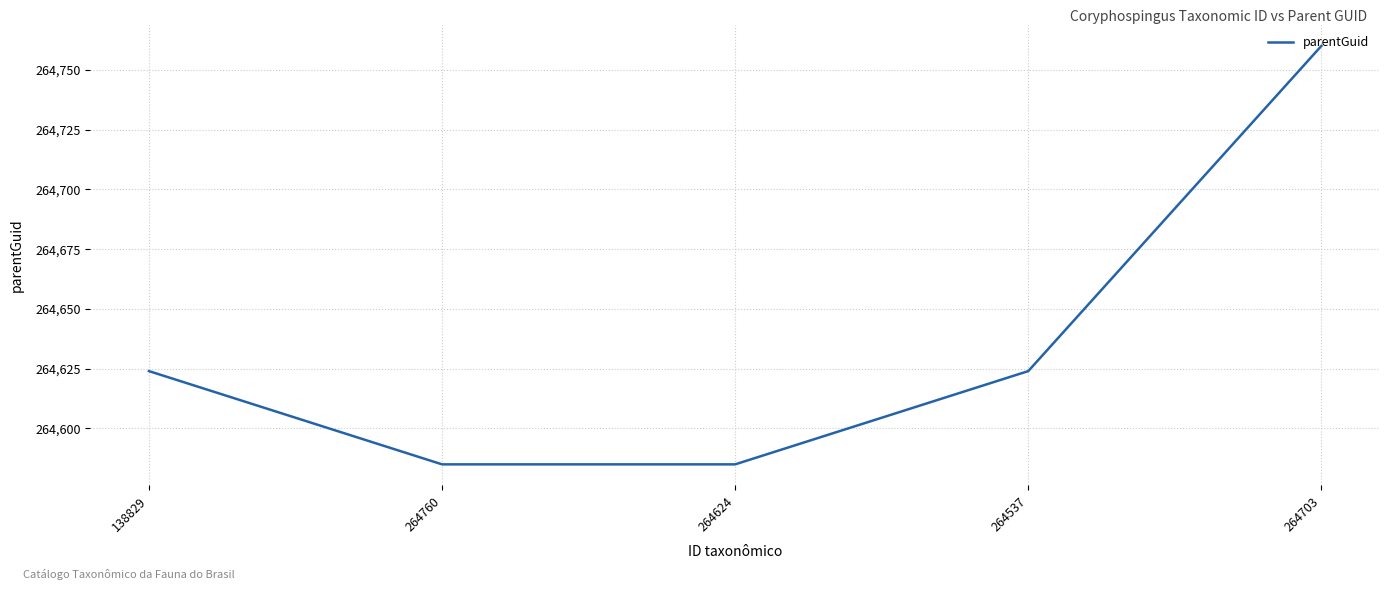

What is the average value?

264636